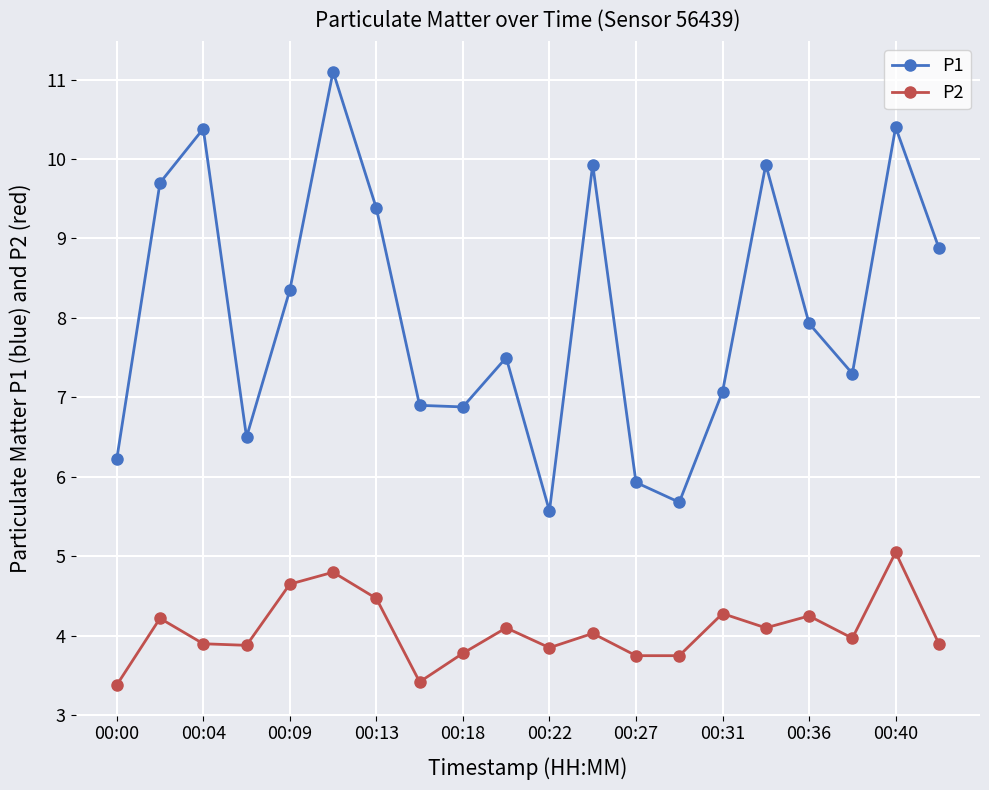

How many interior local peaks does the P1 series have?

6